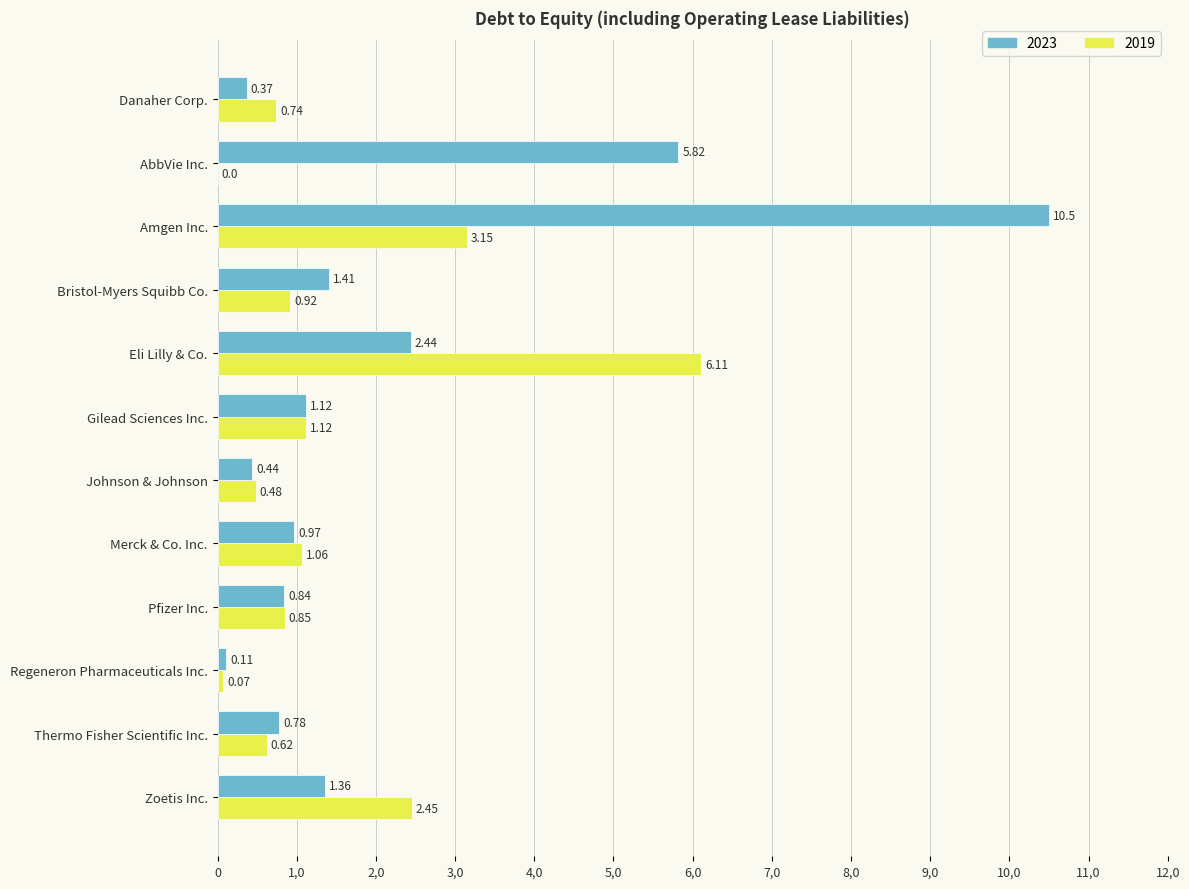

What are all the series names shown in the legend?

2023, 2019